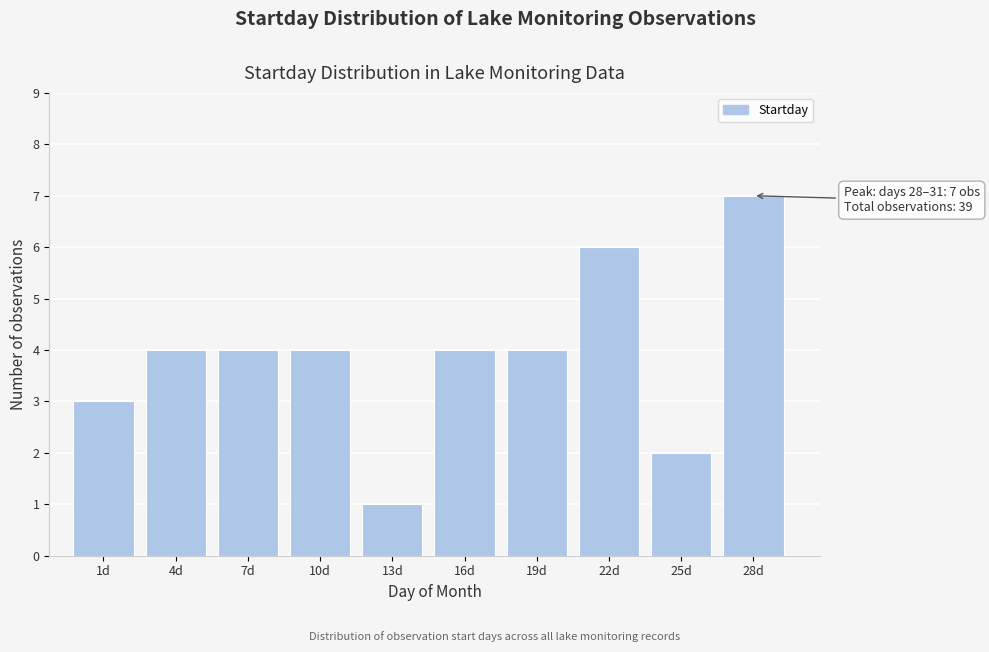

Reading left to right, transcribe all the data shown in this chart.

3	4	4	4	1	4	4	6	2	7